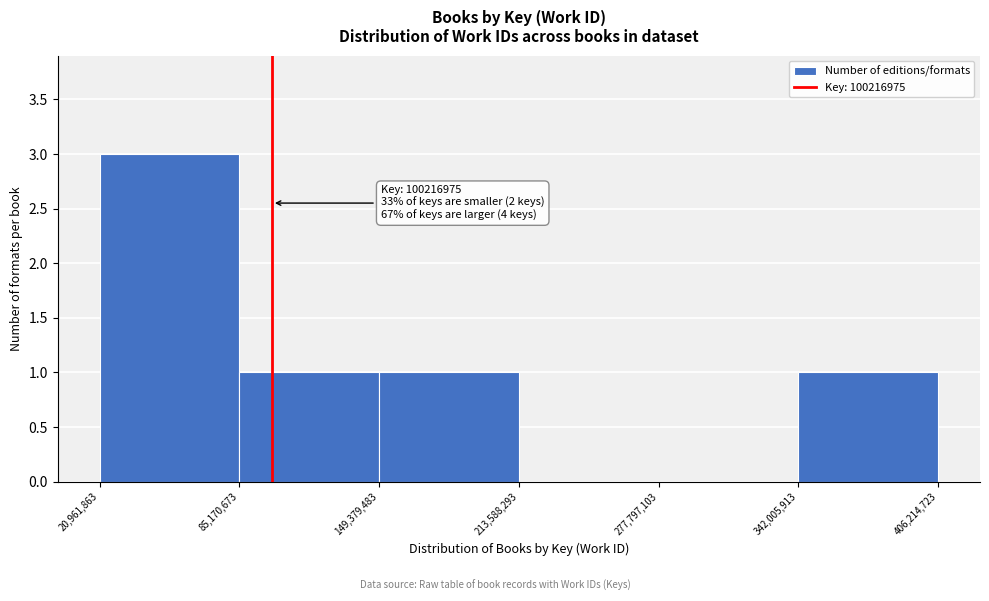

Over which range of the x-axis is the bar tallest?

20,961,863 to 85,170,673